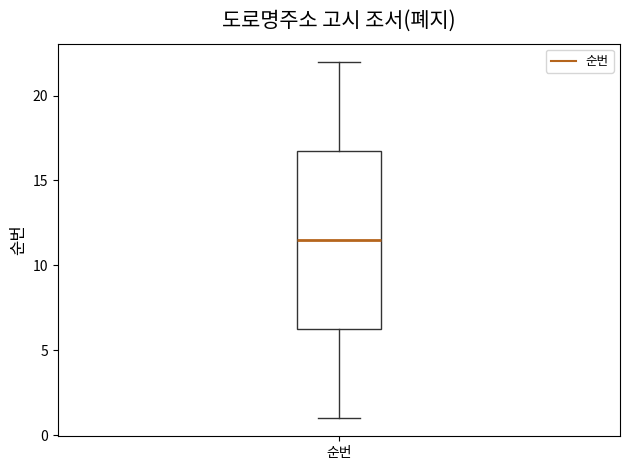

Where is the upper edge of the box for 순번 on the y-axis? The values are not printed on the chart, so give them approximately, as read against the axis.

17.0